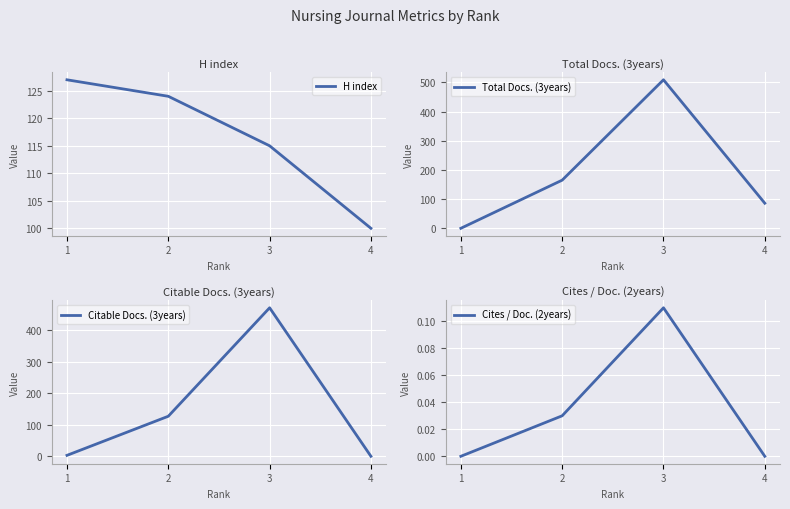

Which has a higher value, 1 or 4?

1